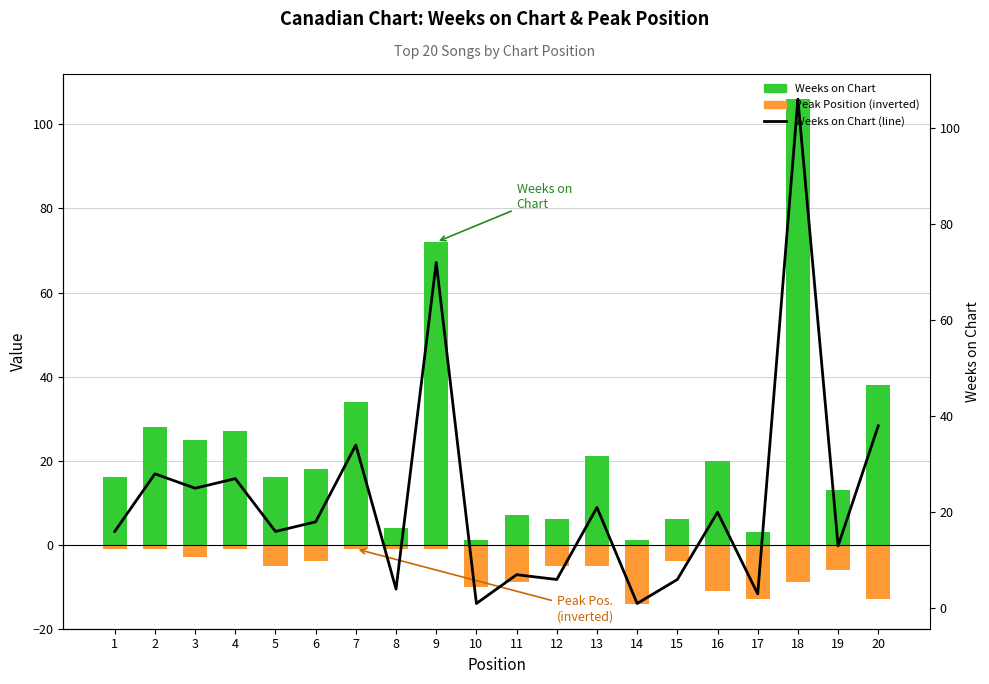

Which series has the largest total across all categories?

Weeks on Chart